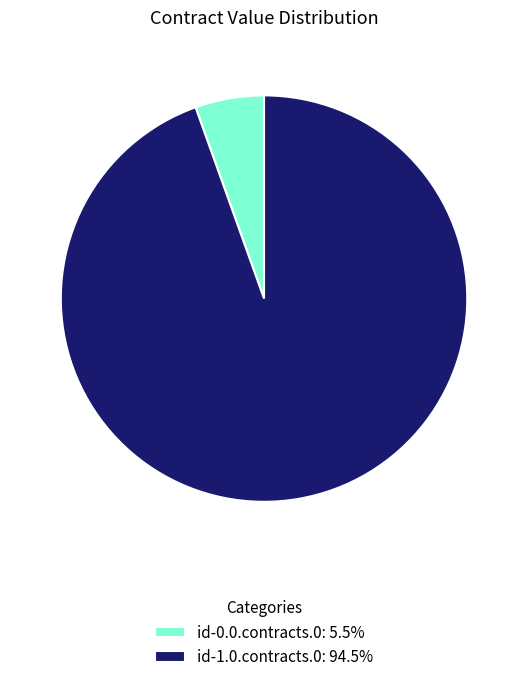

Approximately how many times larger is the value at id-0.0.contracts.0 compared to id-1.0.contracts.0?

0.1